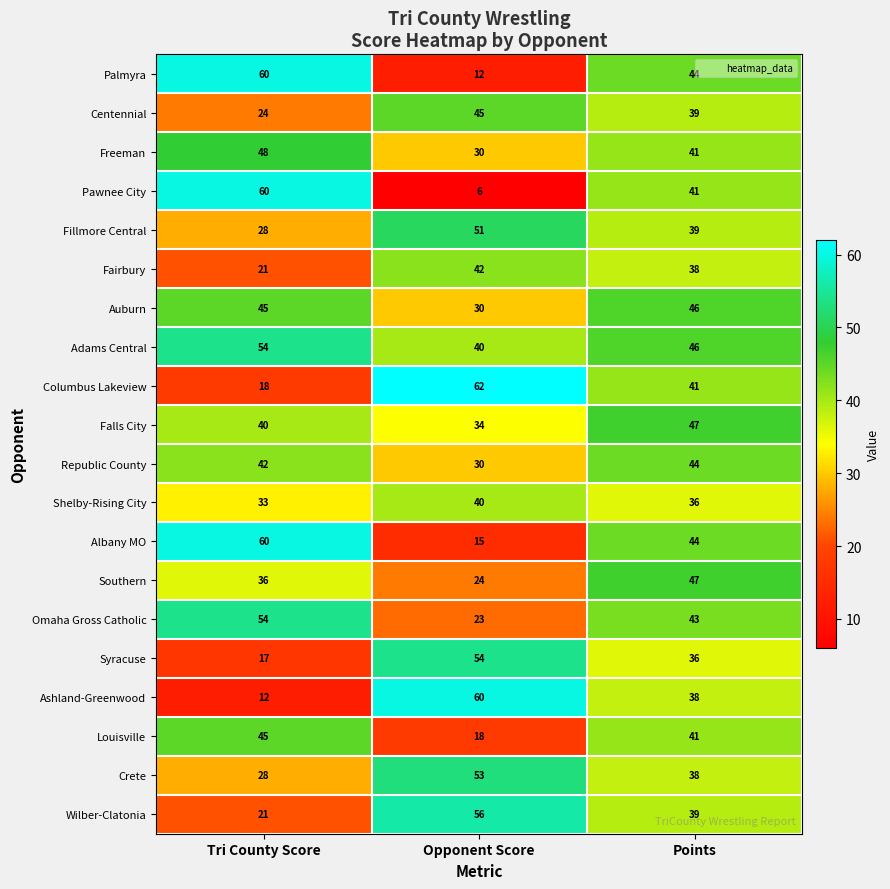

At how many categories does at least one series exceed 34?

3